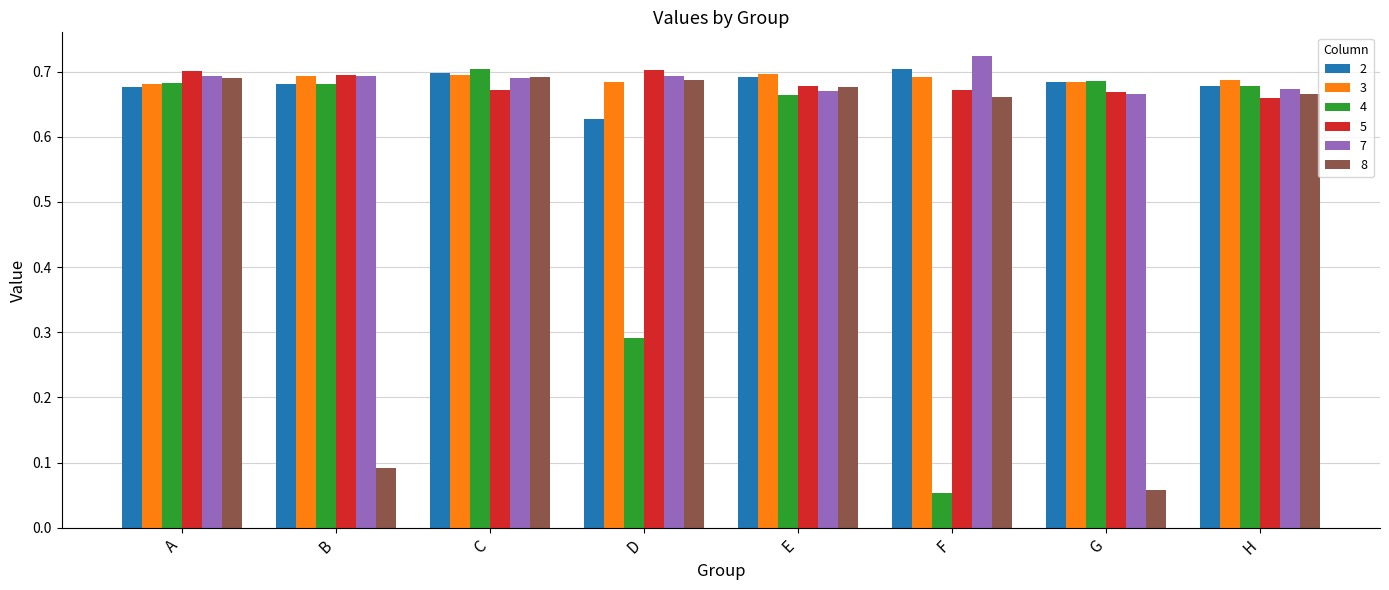

Which label corresponds to the largest value in the chart?

F